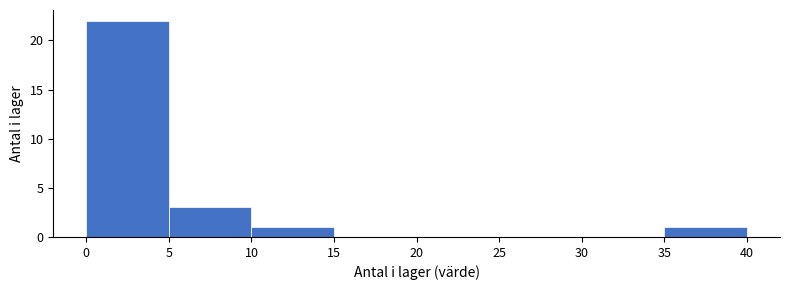

Which range on the x-axis has the tallest bar?

0 to 5